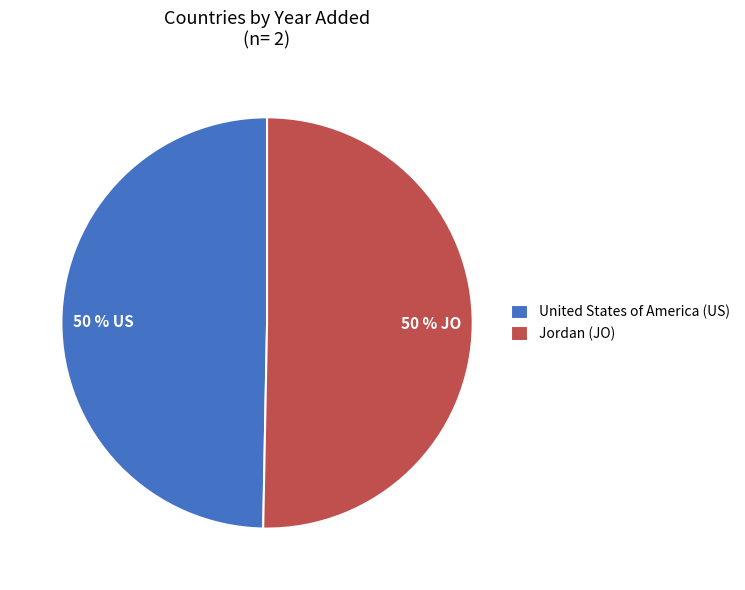

To the nearest percent, what portion does Jordan represent?

50%